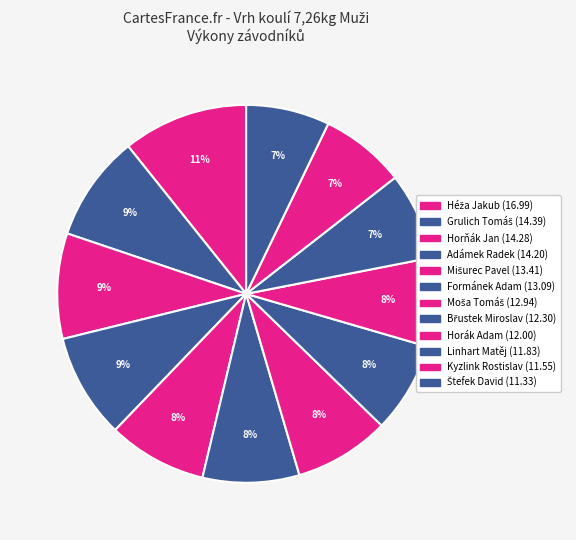

To the nearest percent, what is the difference between the Mišurec Pavel and Břustek Miroslav slice percentages?

1%